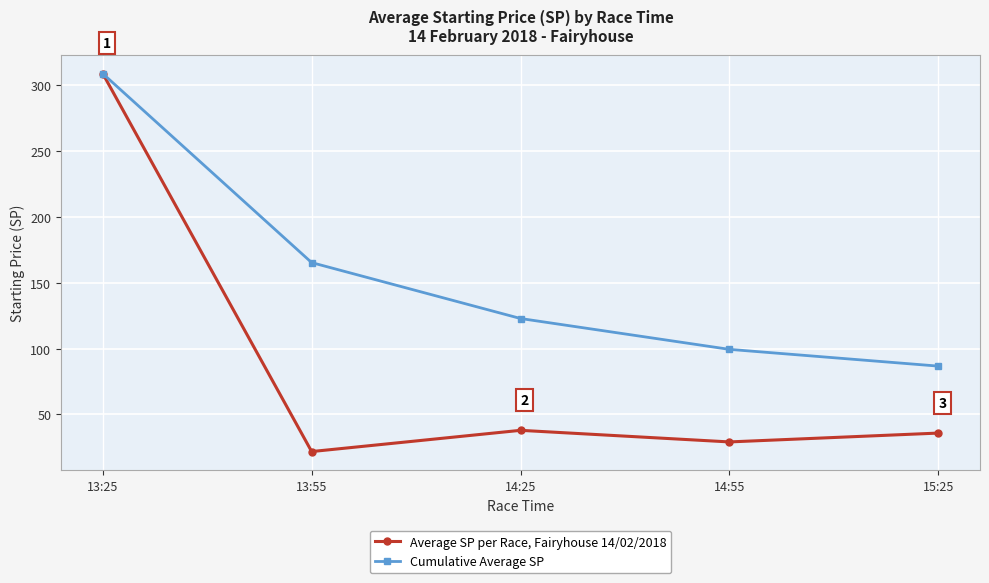

Reading right to left, extract all data points from this chart.

Average SP per Race, Fairyhouse 14/02/2018: 35.9	29.2	38.0	21.9	308.6
Cumulative Average SP: 86.7	99.4	122.8	165.2	308.6